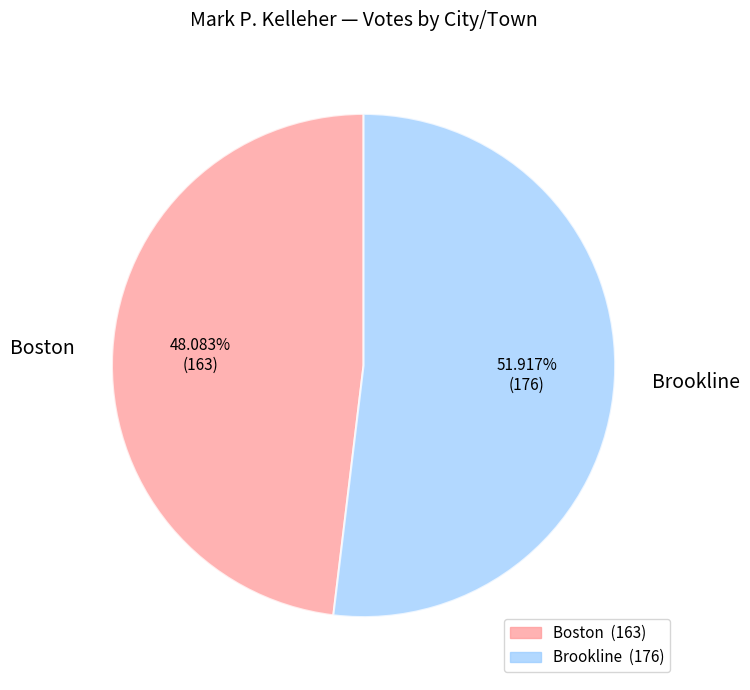

Between Brookline and Boston, which is larger?

Brookline